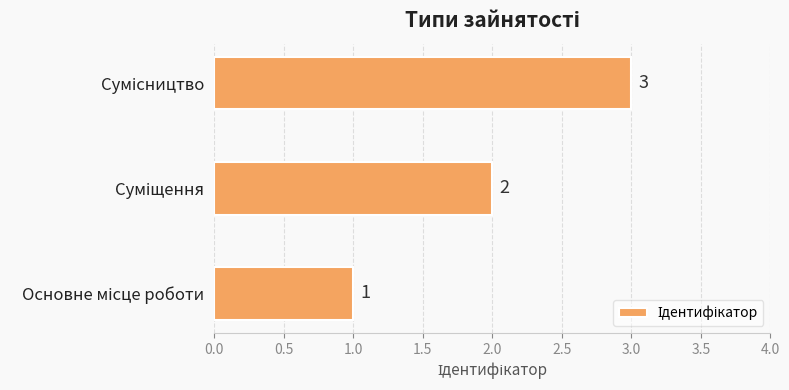

Count the values in the range 1 to 3.

3